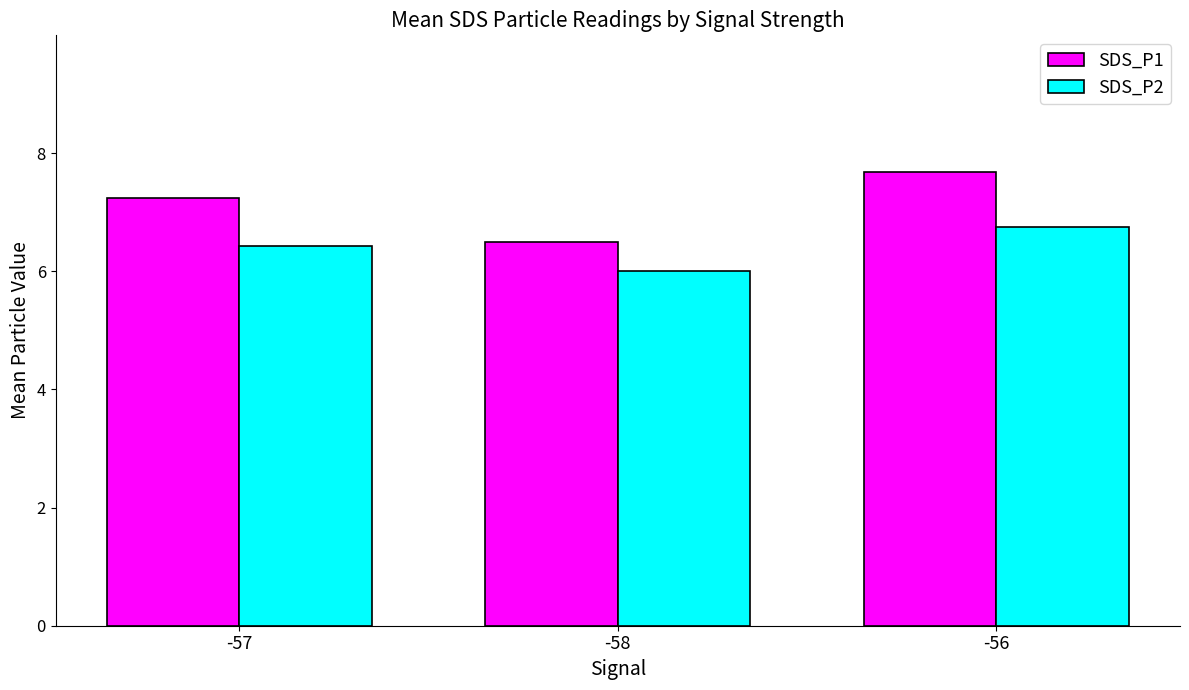

Reading left to right, list all the values displayed in this chart.

SDS_P1: 7.2	6.5	7.7
SDS_P2: 6.4	6.0	6.8